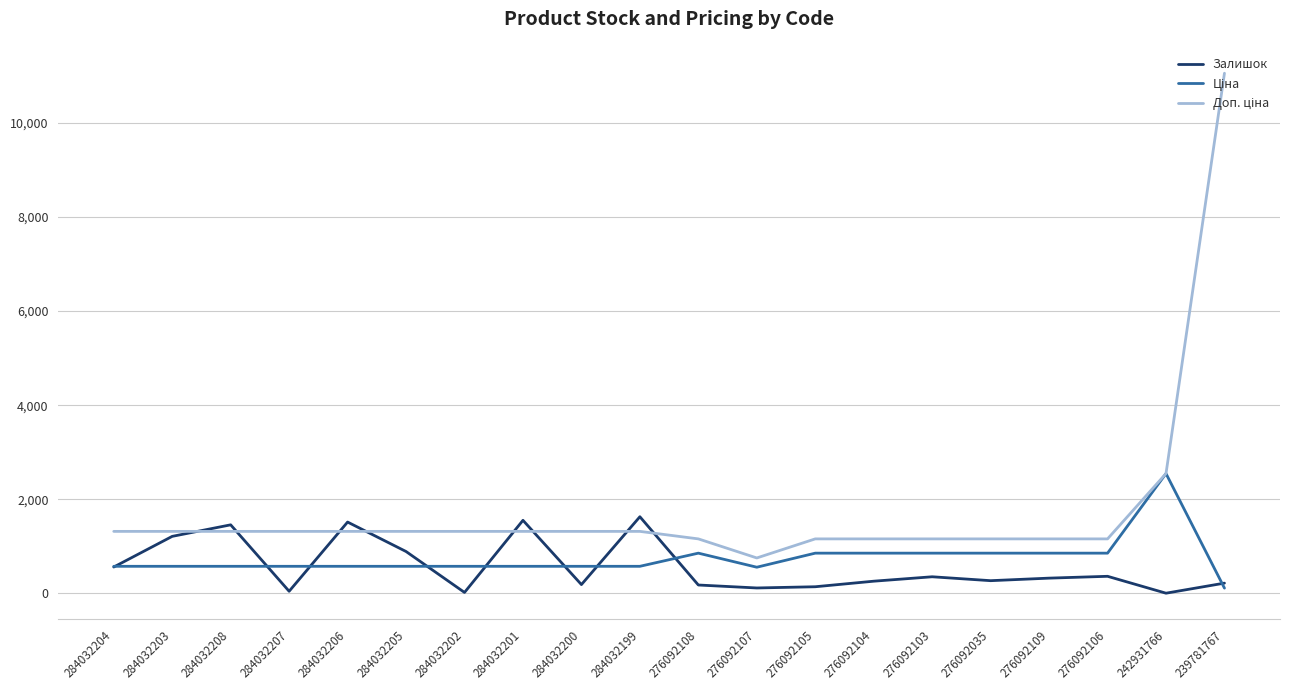

Is it true that Залишок equals 3.0 at 242931766?

True